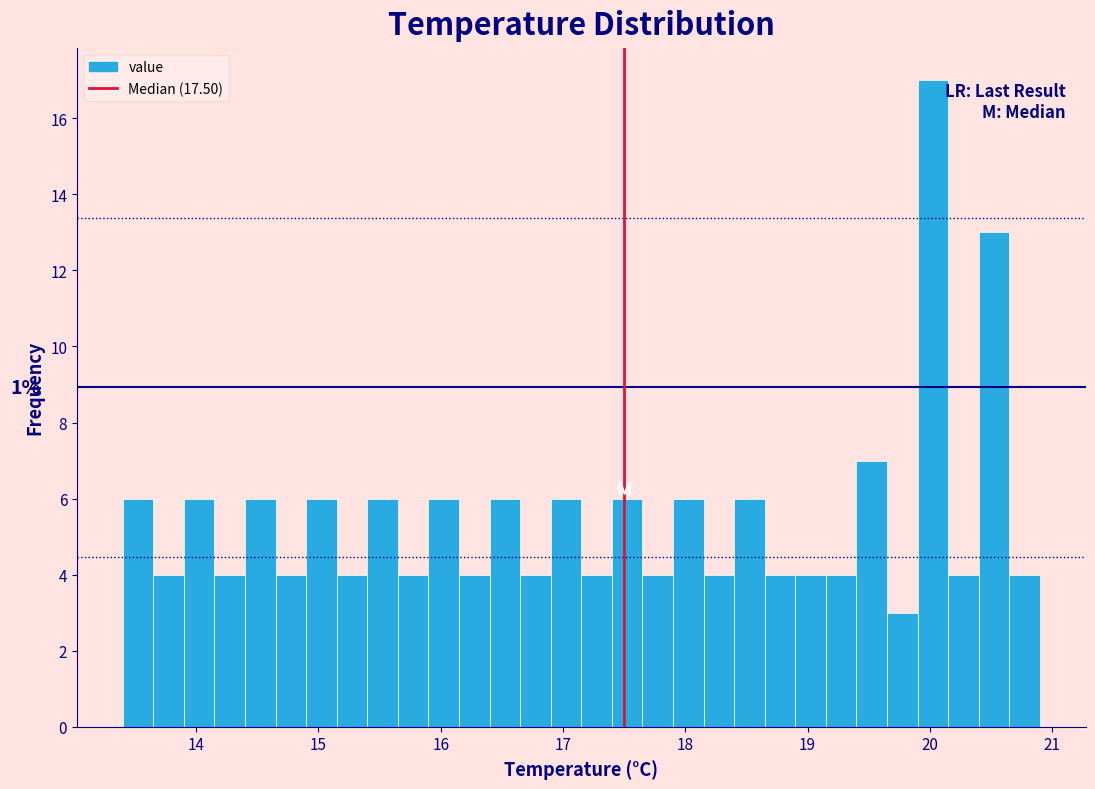

Around what value on the x-axis is the tallest bar? Give the approximate position of its centre, as read against the axis.

20.0